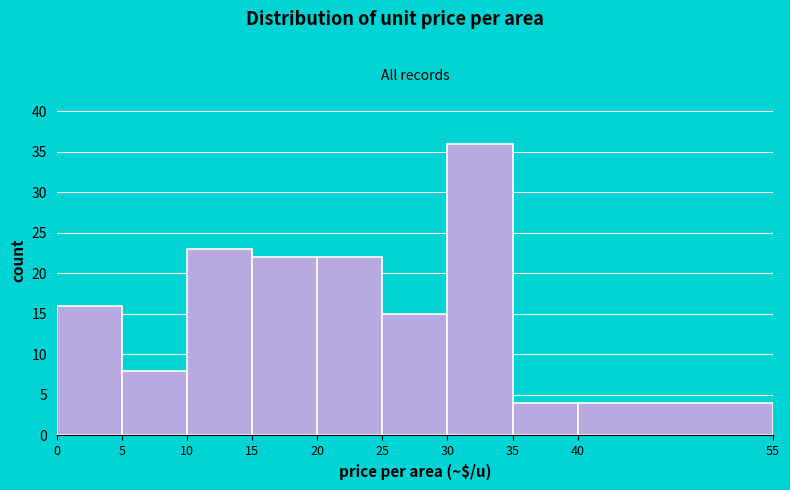

Reading left to right, list every bar in this chart as the range it spans on the x-axis followed by its height. The values are not printed on the chart, so give them approximately, as read against the axis.

0 to 5: 16
5 to 10: 8
10 to 15: 23
15 to 20: 22
20 to 25: 22
25 to 30: 15
30 to 35: 36
35 to 40: 4
40 to 55: 4